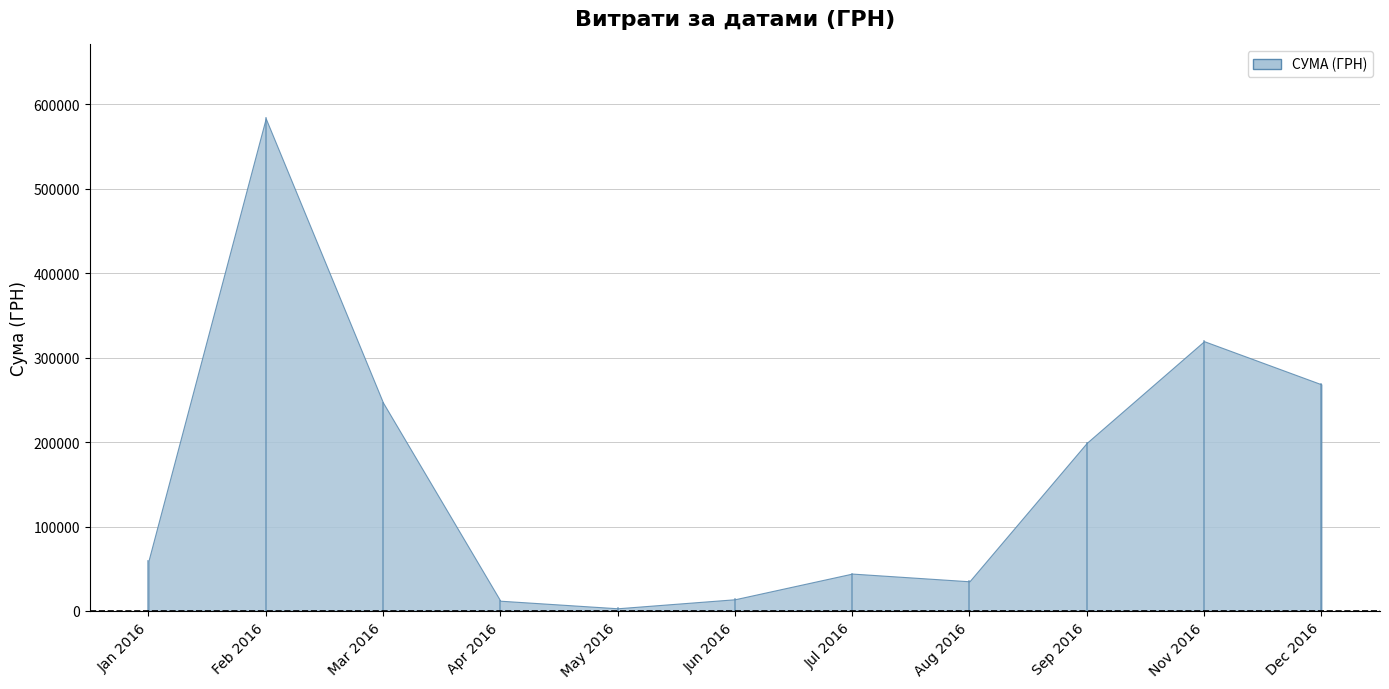

What is the greatest value displayed?

583556.1